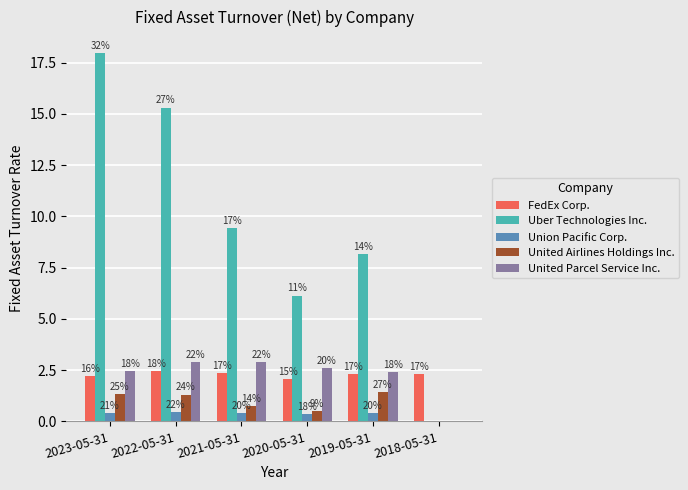

What is the average value of the FedEx Corp. series?

2.3